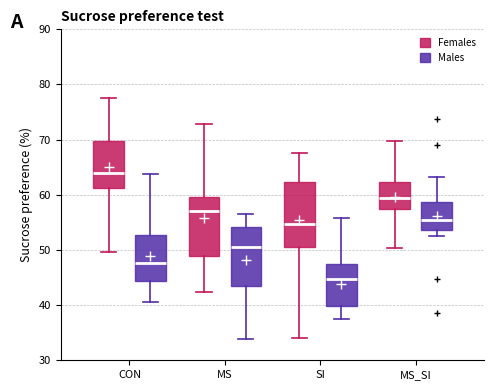

Reading left to right, transcribe this box plot: for each box, give where its median line is, the range the box spans, and where its two whiskers end, as read against the y-axis. The values are not printed on the chart, so give them approximately, as read against the axis.

CON (Females): median 64, box 61 to 70, whiskers 50 to 78
CON (Males): median 48, box 44 to 53, whiskers 41 to 64
MS (Females): median 57, box 49 to 60, whiskers 42 to 73
MS (Males): median 51, box 43 to 54, whiskers 34 to 56
SI (Females): median 55, box 51 to 62, whiskers 34 to 68
SI (Males): median 45, box 40 to 47, whiskers 38 to 56
MS_SI (Females): median 59, box 58 to 62, whiskers 50 to 70
MS_SI (Males): median 55, box 54 to 59, whiskers 52 to 63